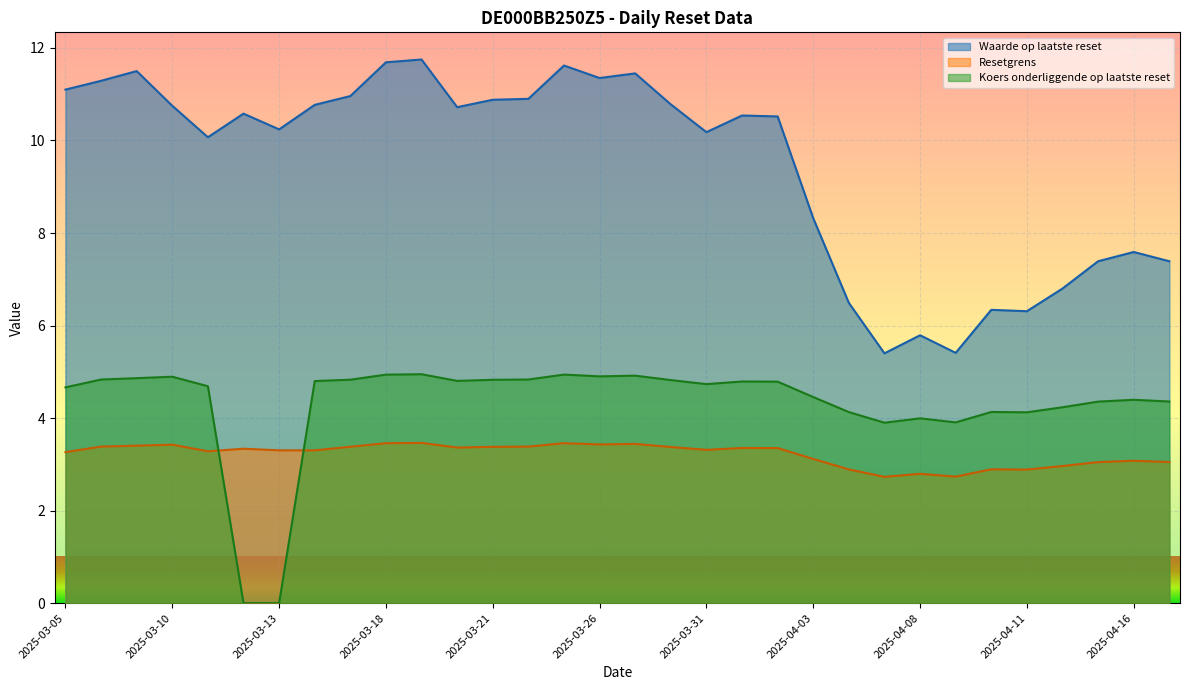

What is the label of the 12th point from the right?

2025-04-02